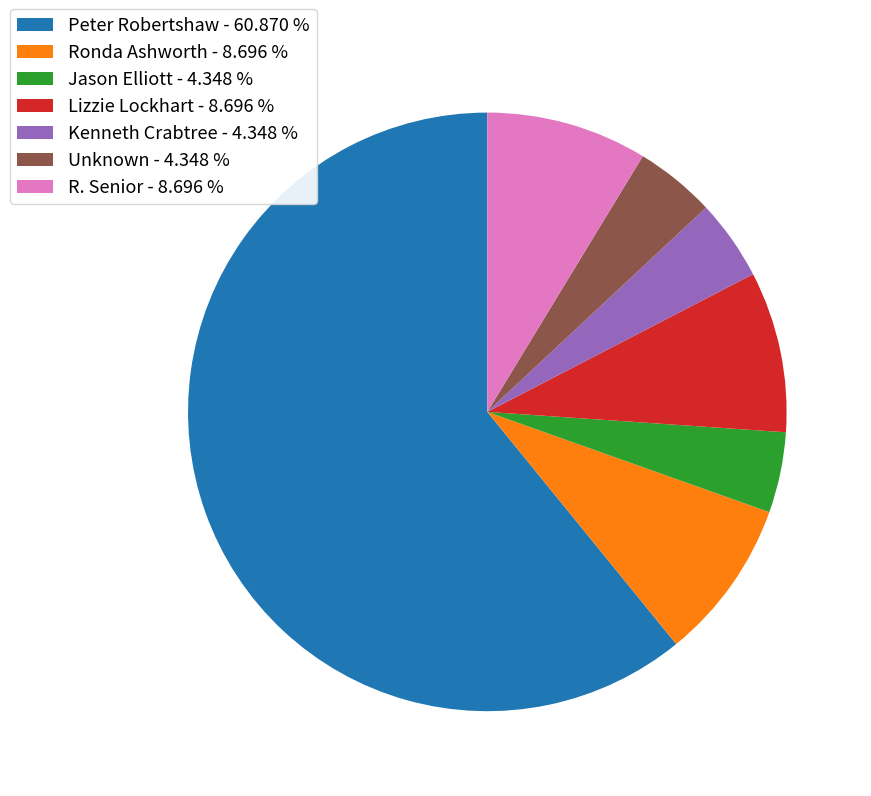

Which has a higher value, Peter Robertshaw - 60.870 % or Kenneth Crabtree - 4.348 %?

Peter Robertshaw - 60.870 %